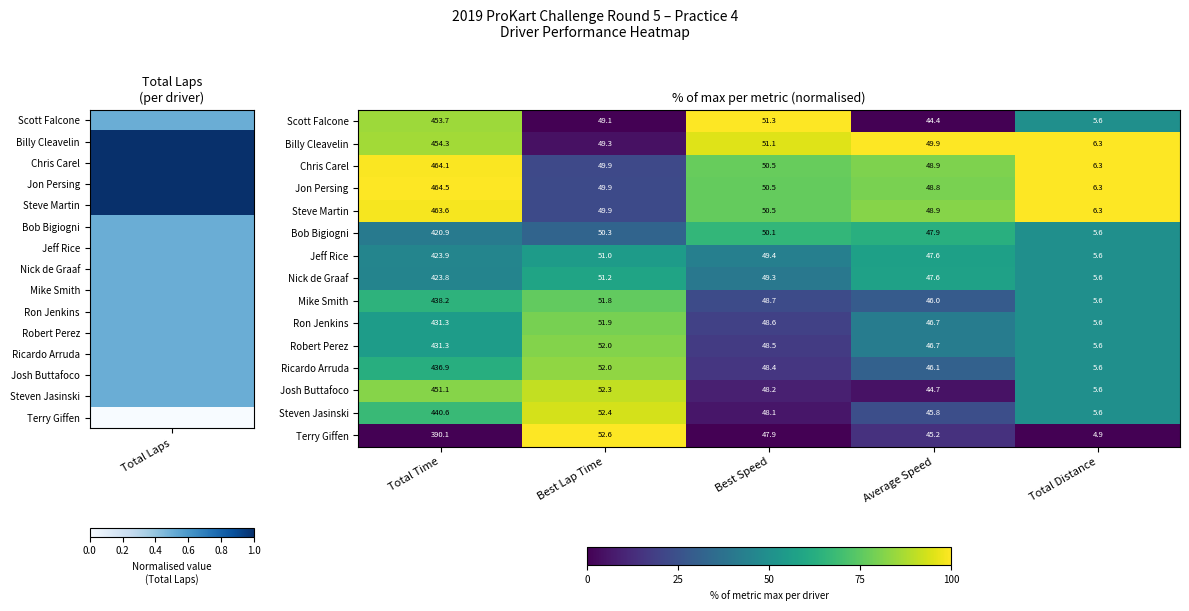

List the labels in order of Steve Martin value, largest first.

Total Time, Best Speed, Best Lap Time, Average Speed, Total Distance